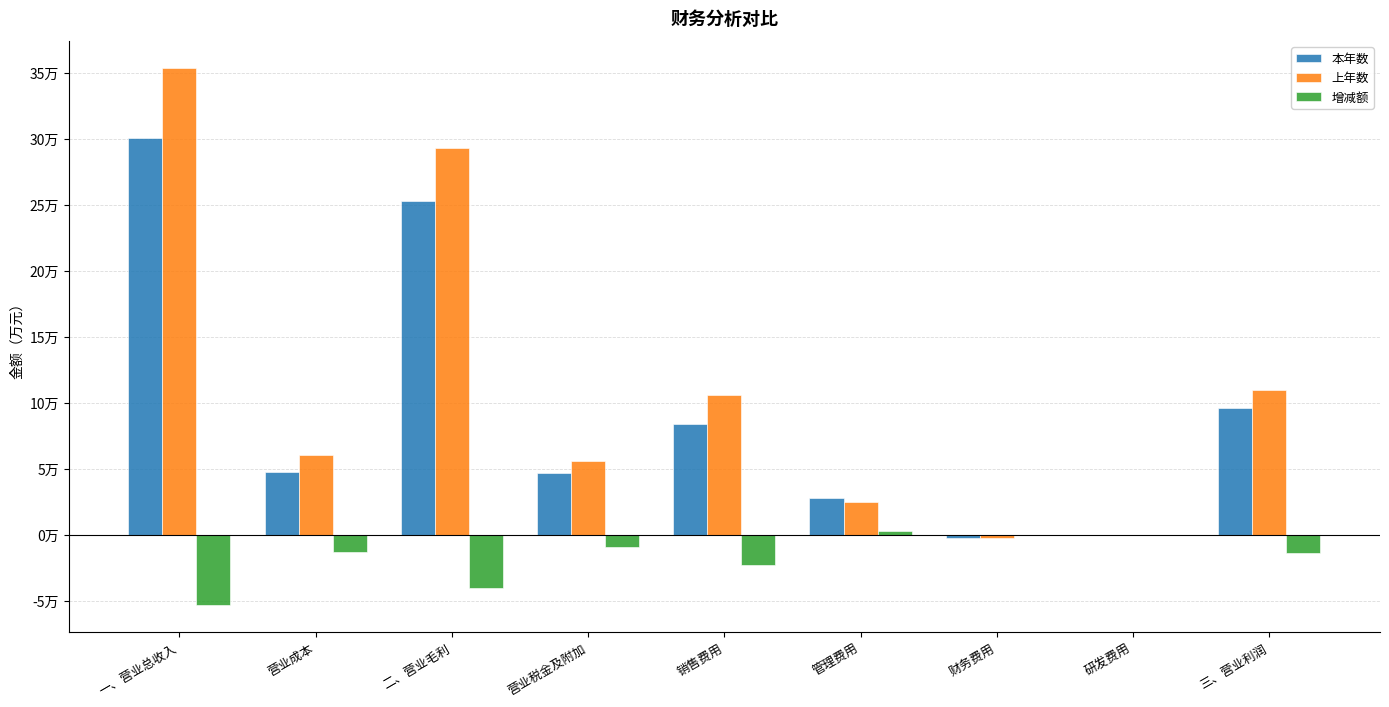

What are all the series names shown in the legend?

本年数, 上年数, 增减额